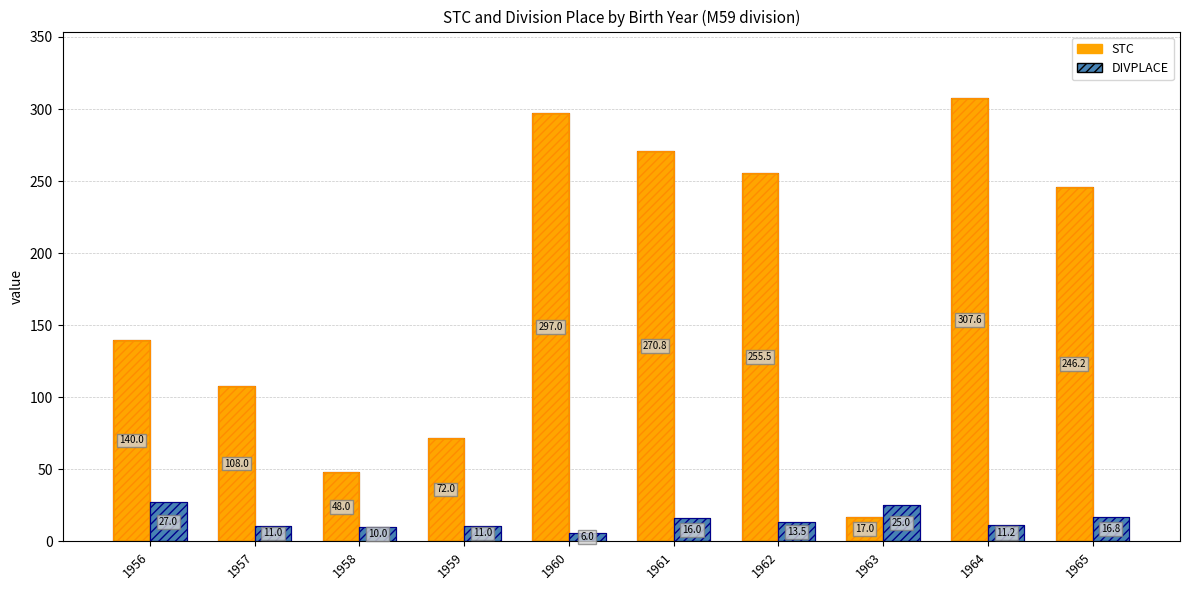

How many values in the STC series are below 246?

5